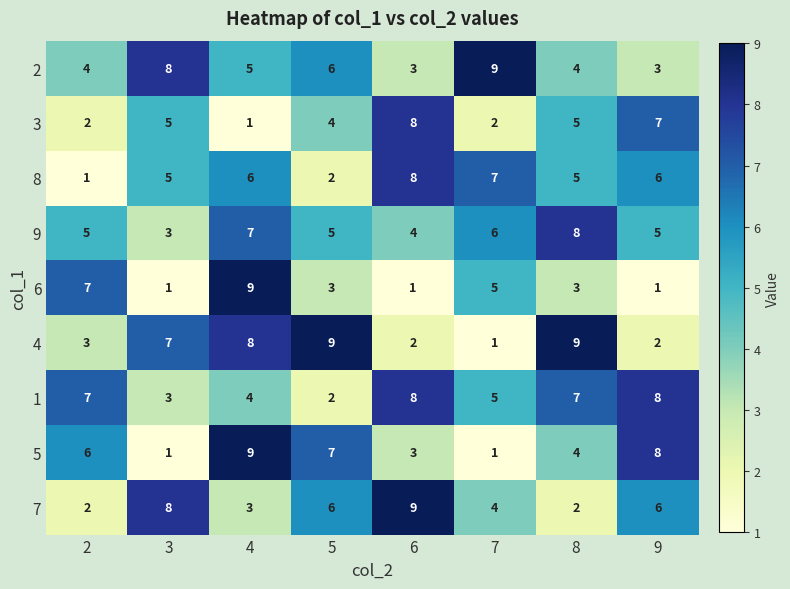

What is the difference between the 9 values at 4 and 6?

3